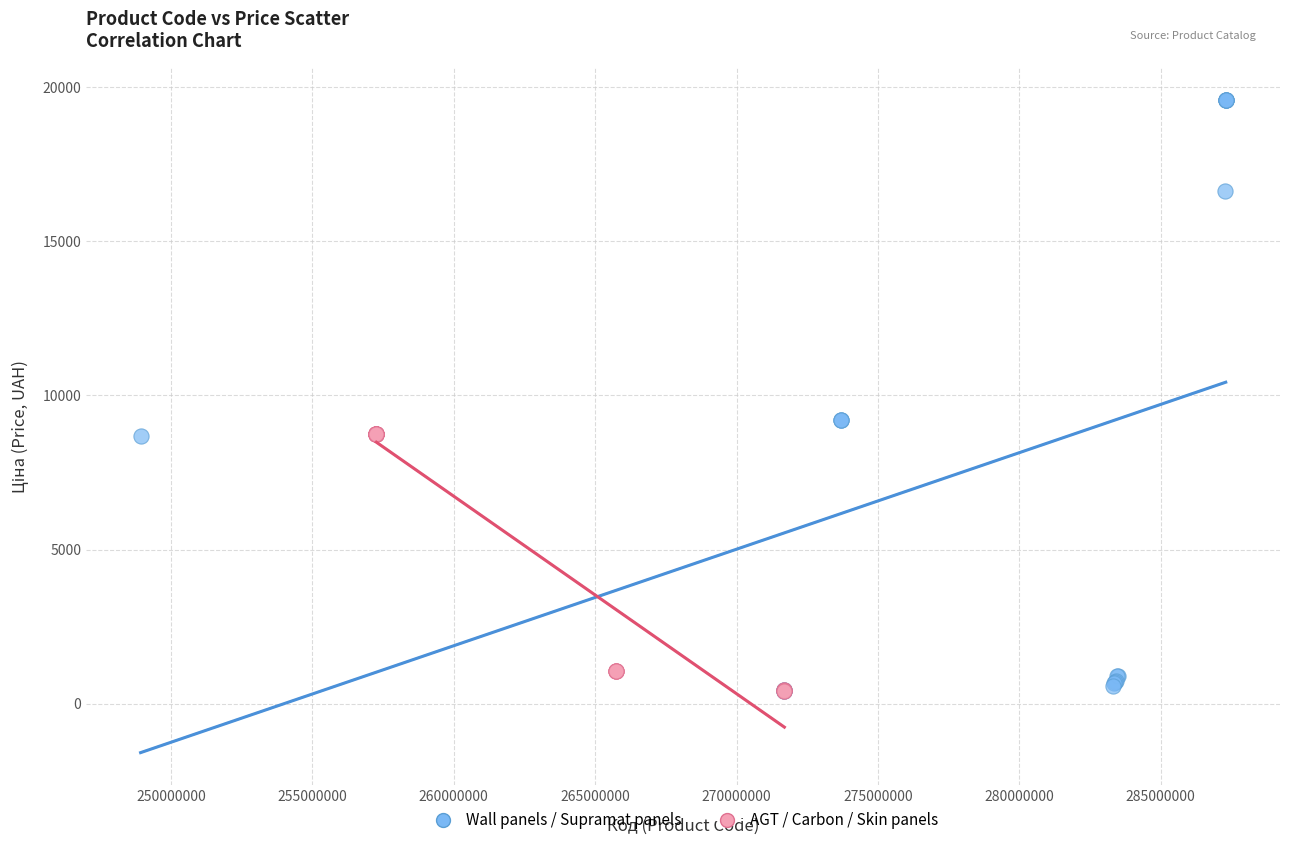

Which series has the largest Y range (max minus min)?

Wall panels / Supramat panels